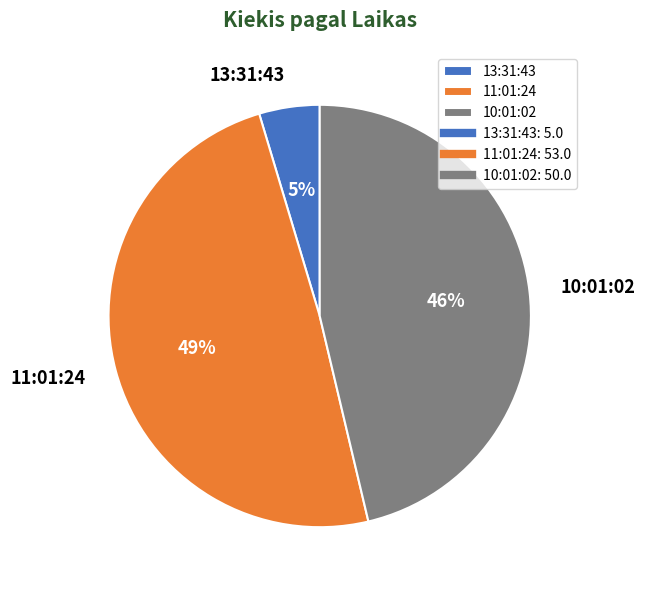

Which has a higher value, 11:01:24 or 13:31:43?

11:01:24